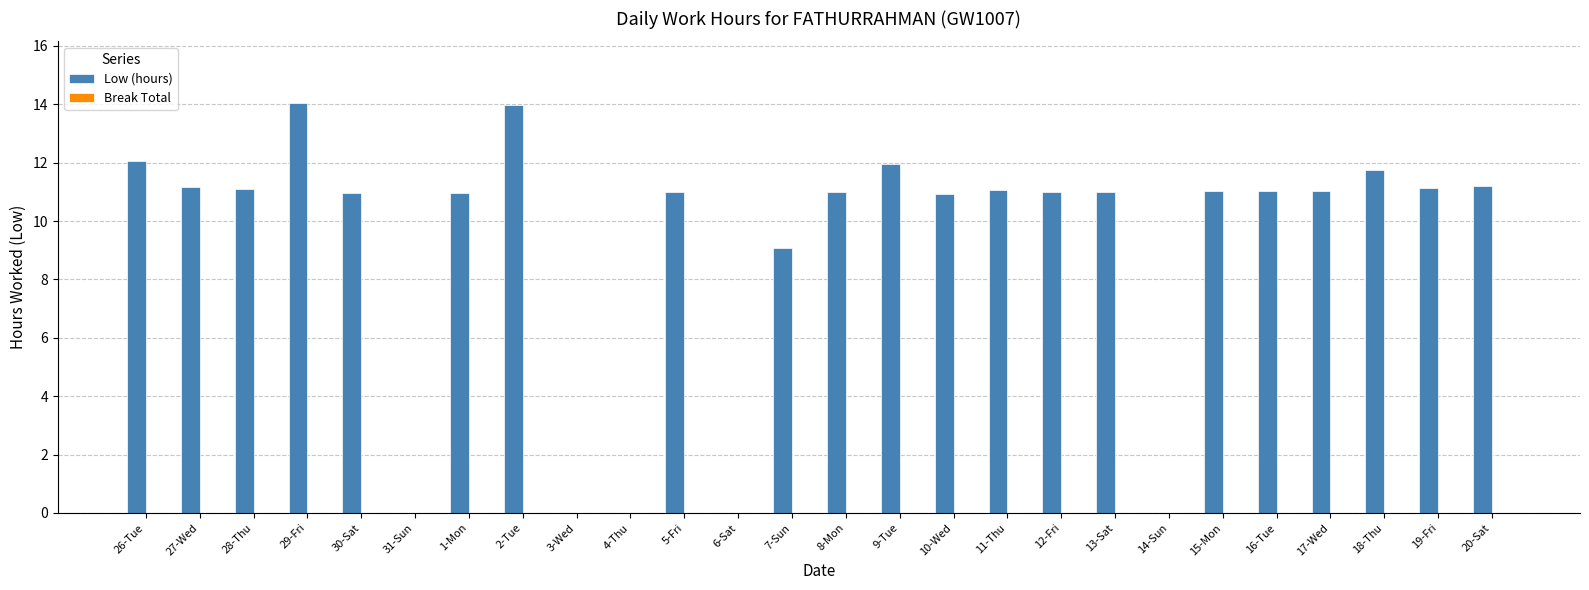

What is the maximum value shown in the chart?

14.1